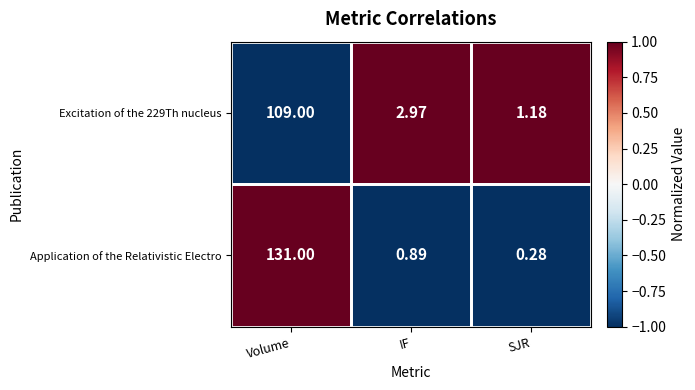

Which series has the largest total across all categories?

Application of the Relativistic Electro